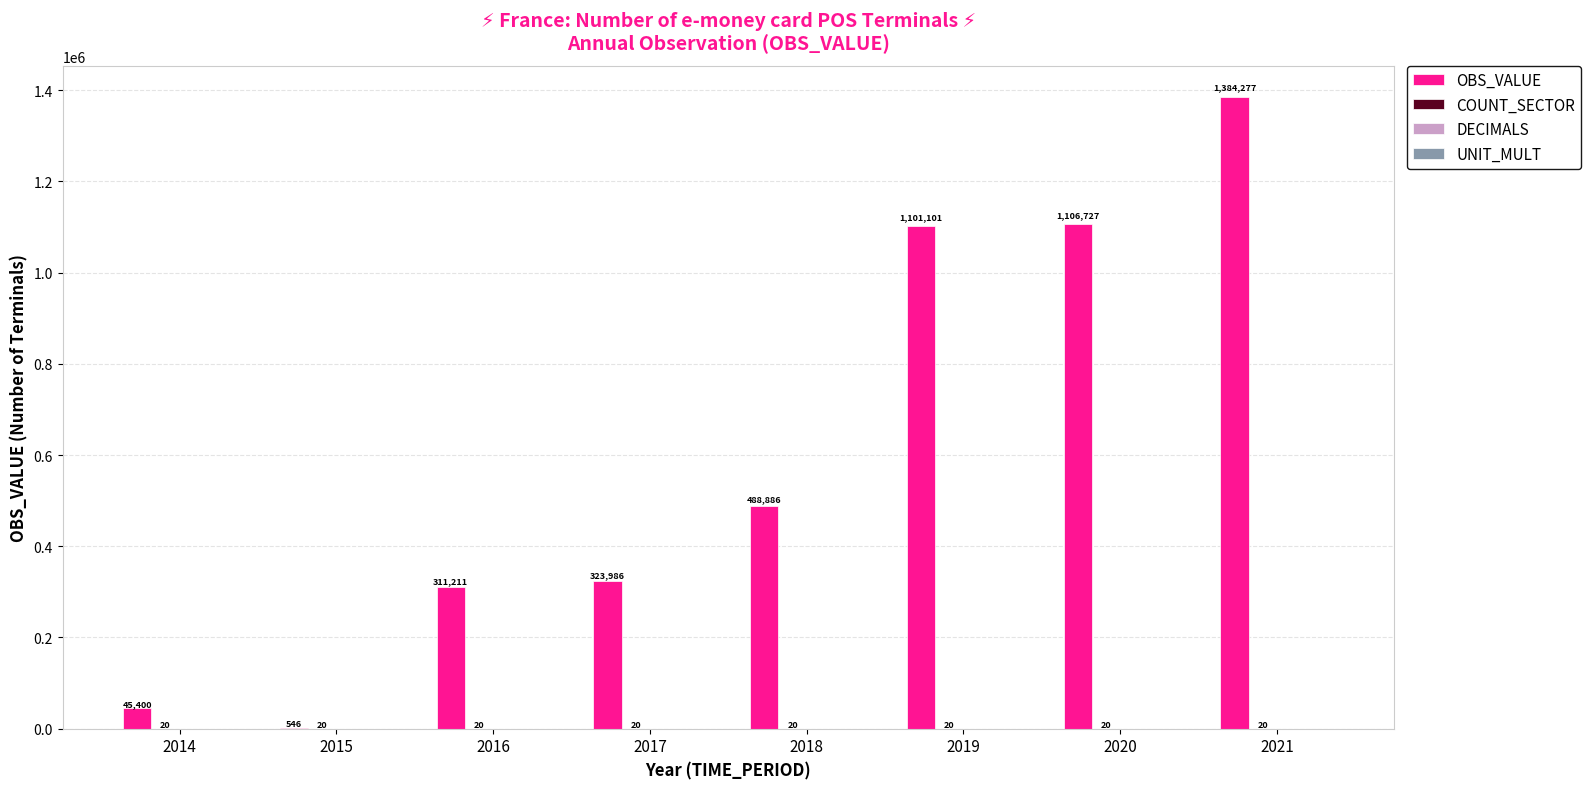

Which series changed the most between 2015 and 2021?

OBS_VALUE